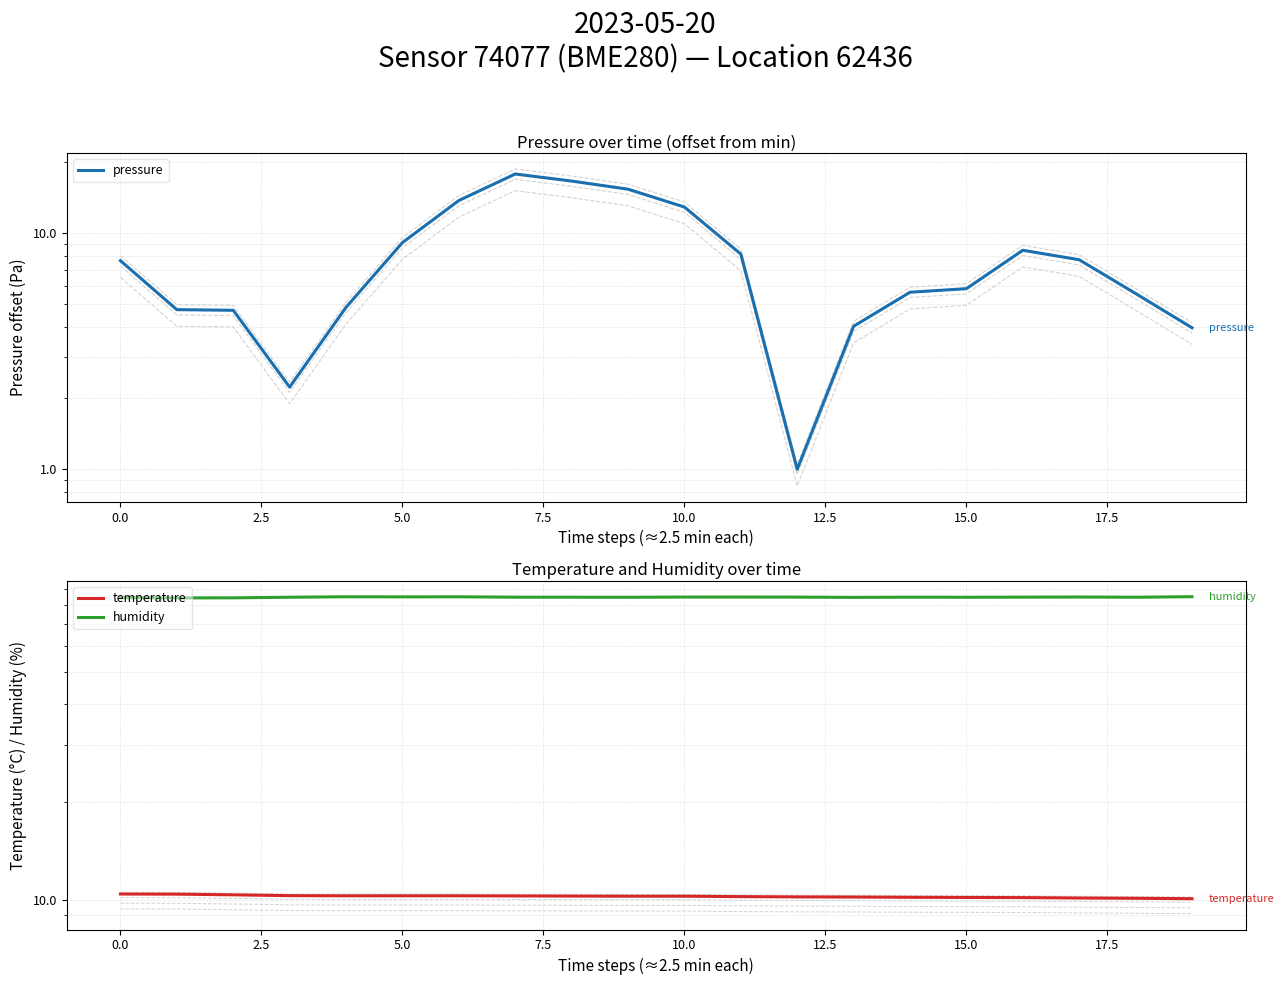

What is the minimum value for humidity?

84.3